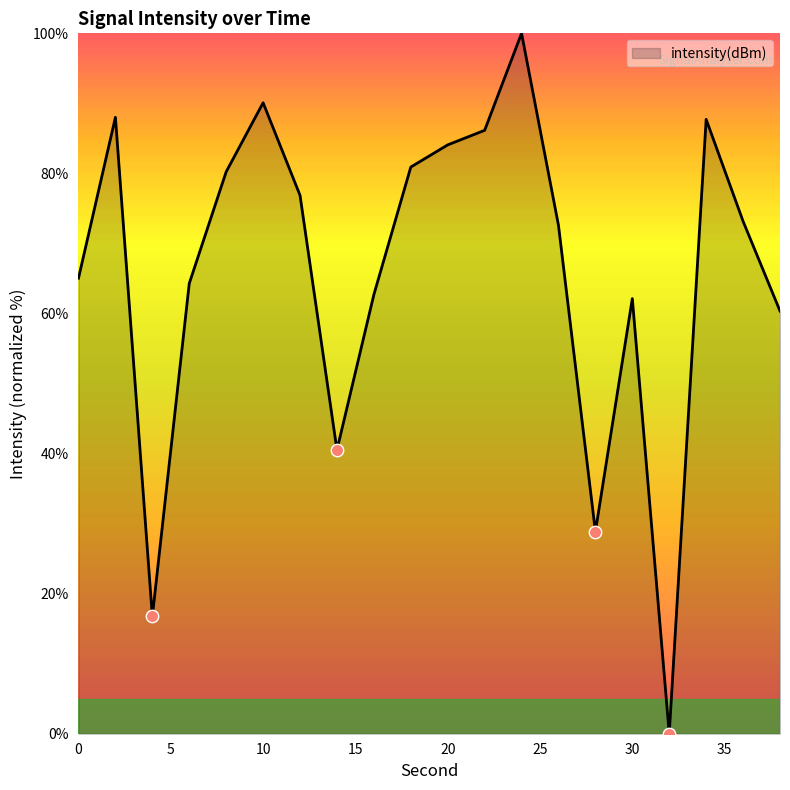

What is the greatest value displayed?

100.0